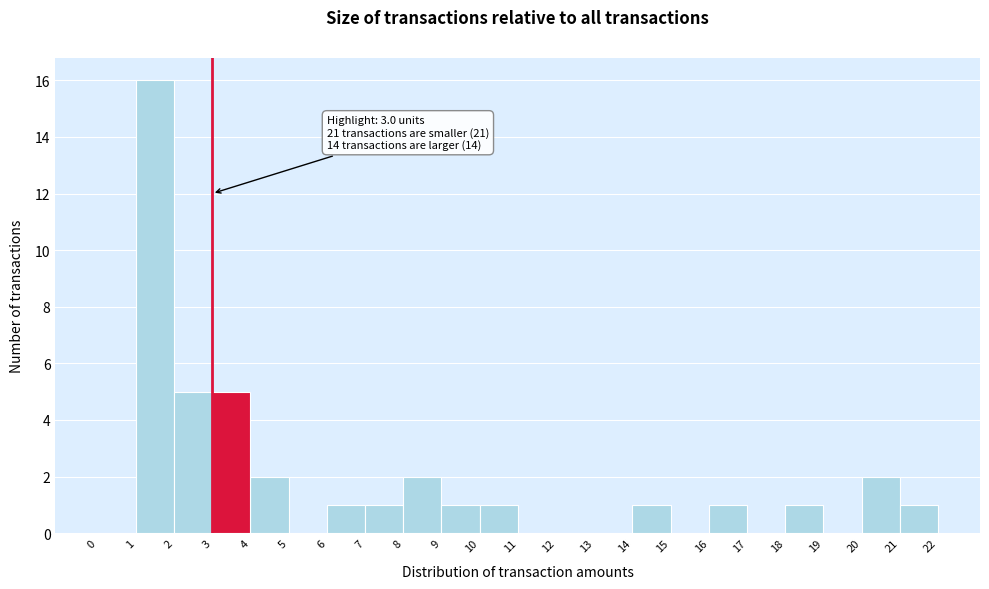

Over which range of the x-axis is the bar tallest?

1 to 2